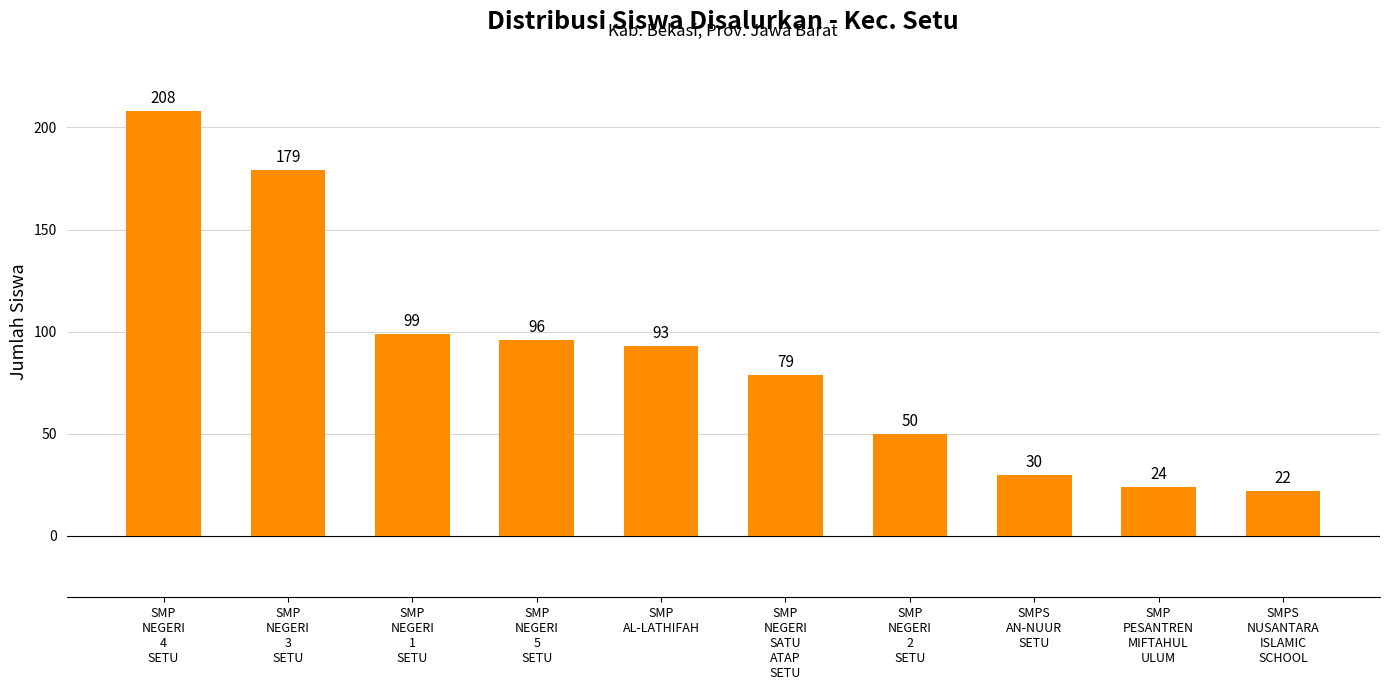

What is the difference between the values at SMPS
NUSANTARA
ISLAMIC
SCHOOL and SMP
PESANTREN
MIFTAHUL
ULUM?

2